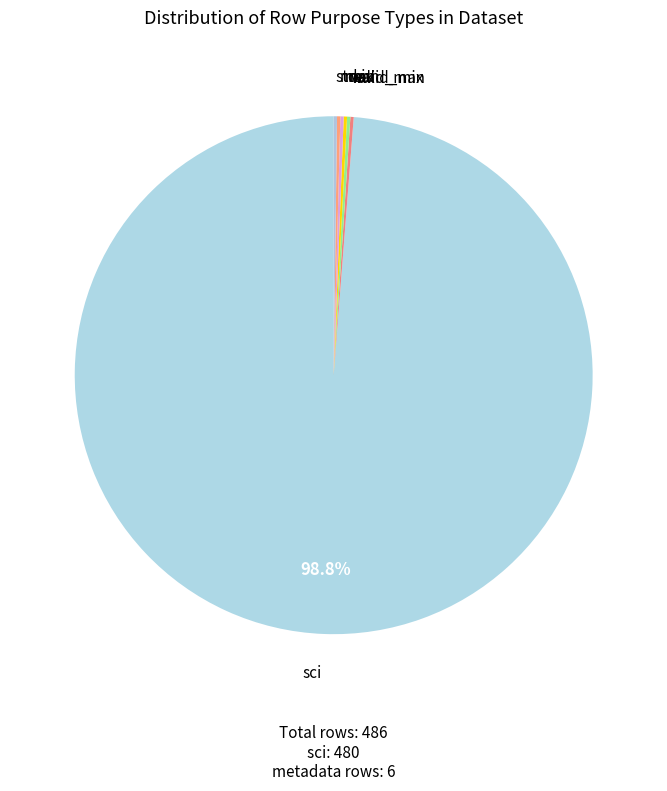

Does any single category account for the majority?

Yes